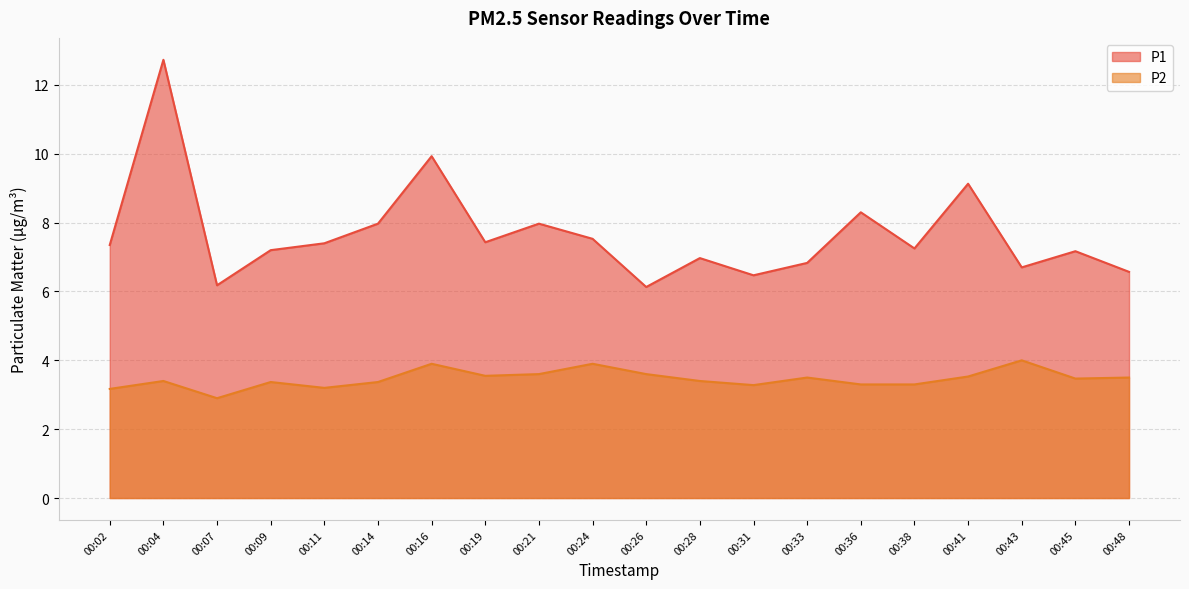

What is the spread (max minus min) of values at 00:28?

3.6